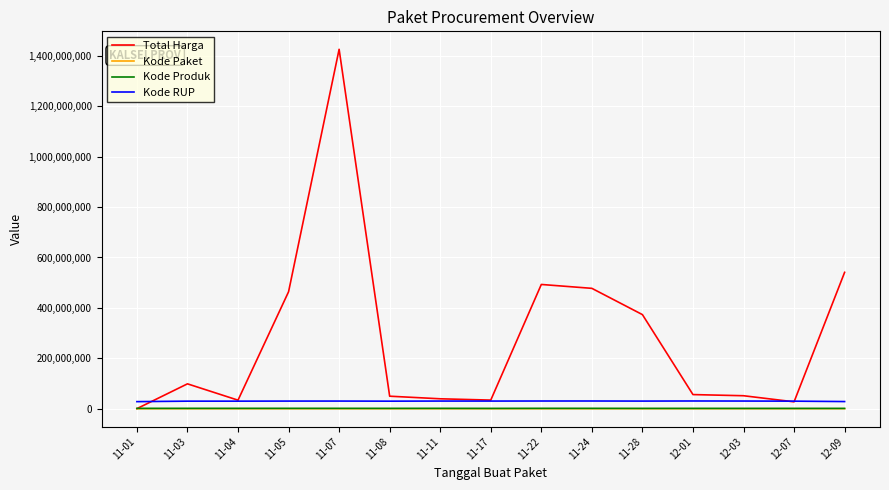

Which series has the largest total across all categories?

Total Harga